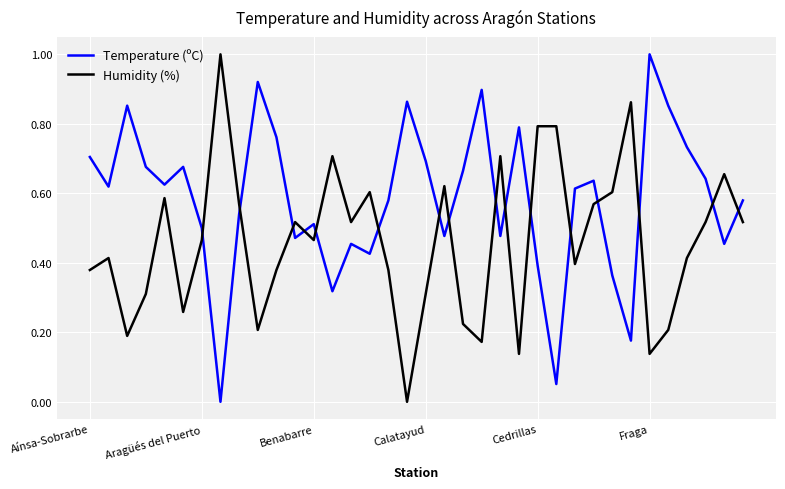

How many Humidity (%) values are between 0 and 1?

36